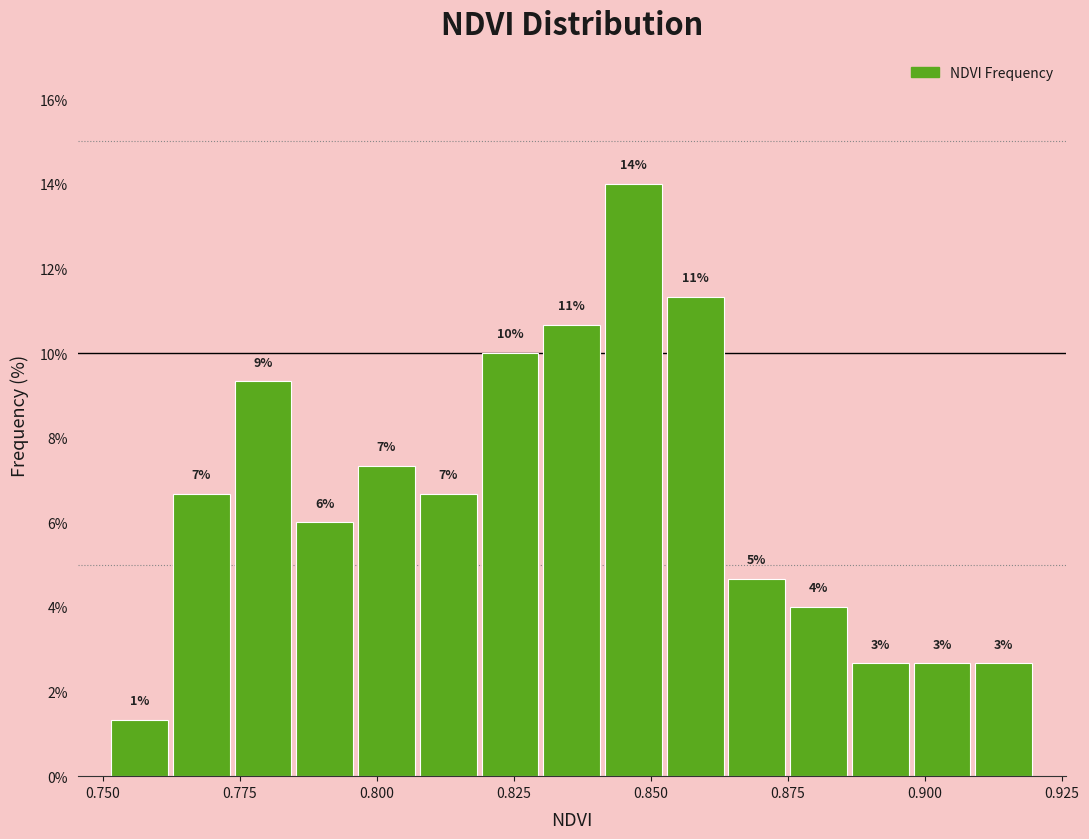

Read against the x-axis, roughly where is the centre of the tallest bar?

0.845